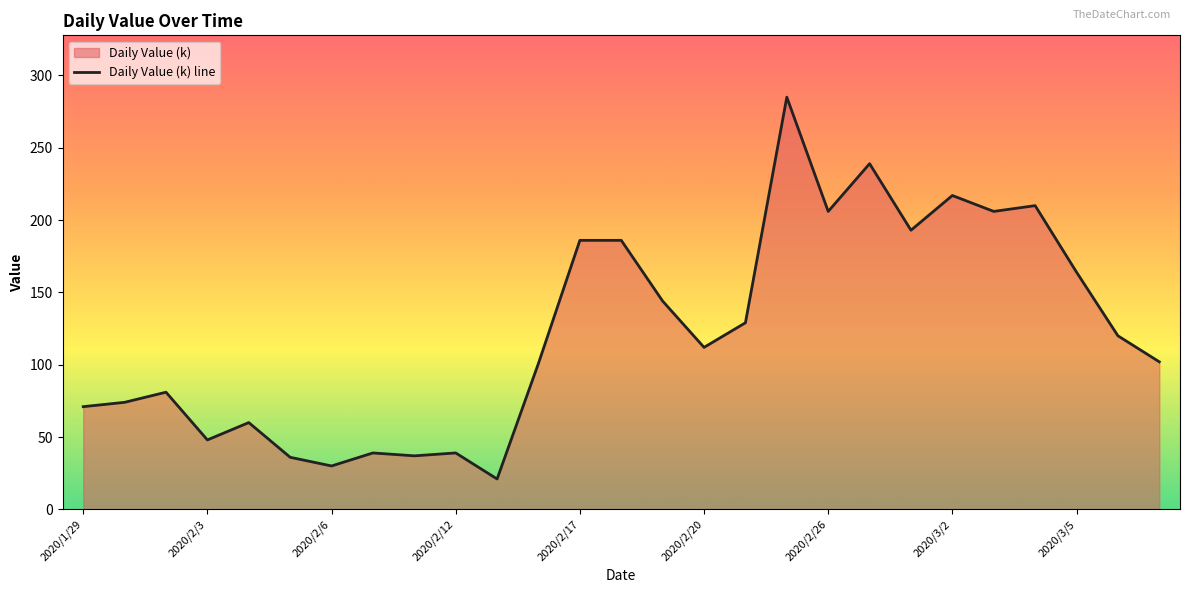

True or false: the data has more than 1 interior local peaks.

True